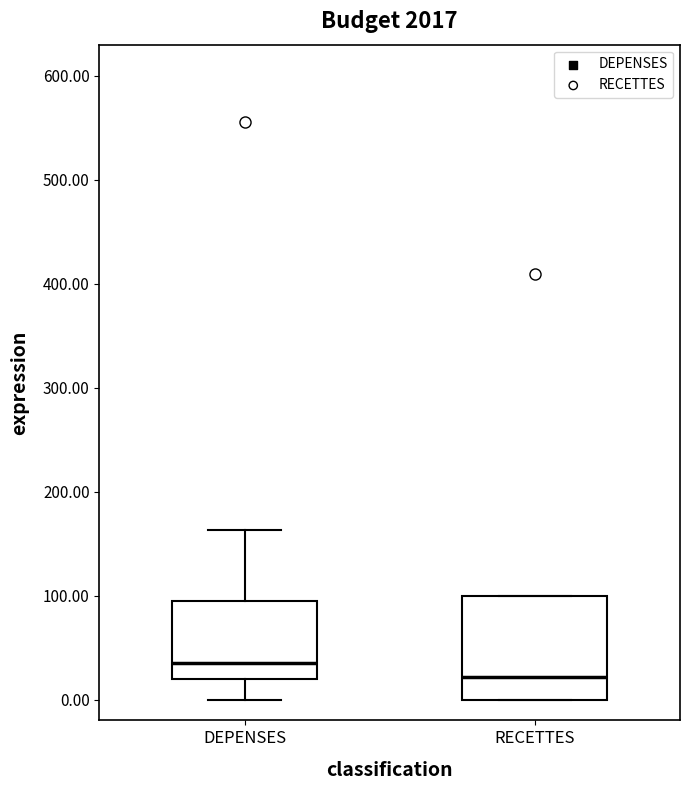

Reading left to right, transcribe this box plot: for each box, give where its median line is, the range the box spans, and where its two whiskers end, as read against the y-axis. The values are not printed on the chart, so give them approximately, as read against the axis.

DEPENSES: median 40, box 20 to 100, whiskers 0 to 160
RECETTES: median 20, box 0 to 100, whiskers 0 to 100